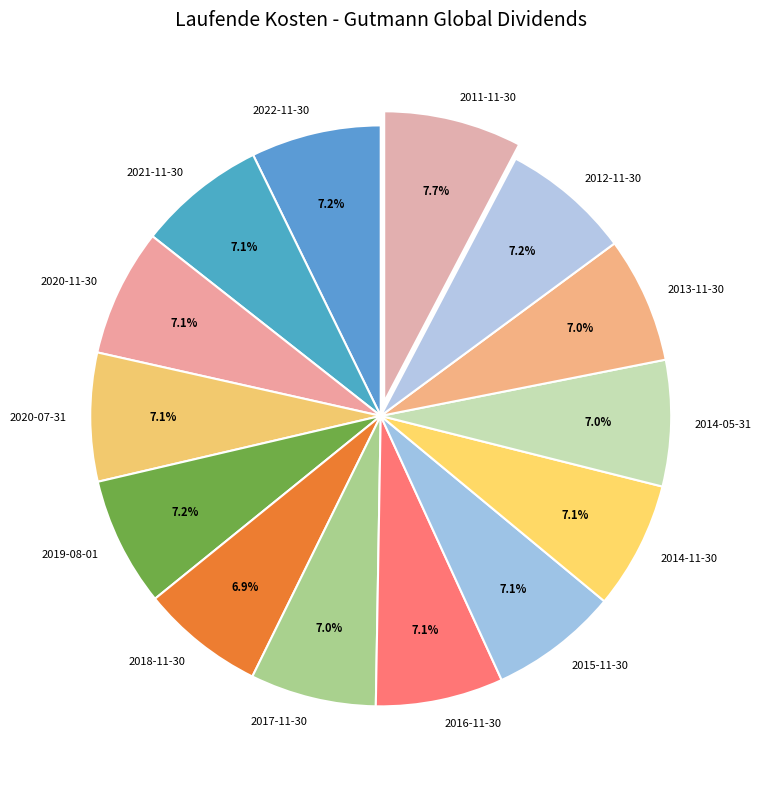

To the nearest percent, what is the combined percentage of 2020-07-31 and 2021-11-30?

14%